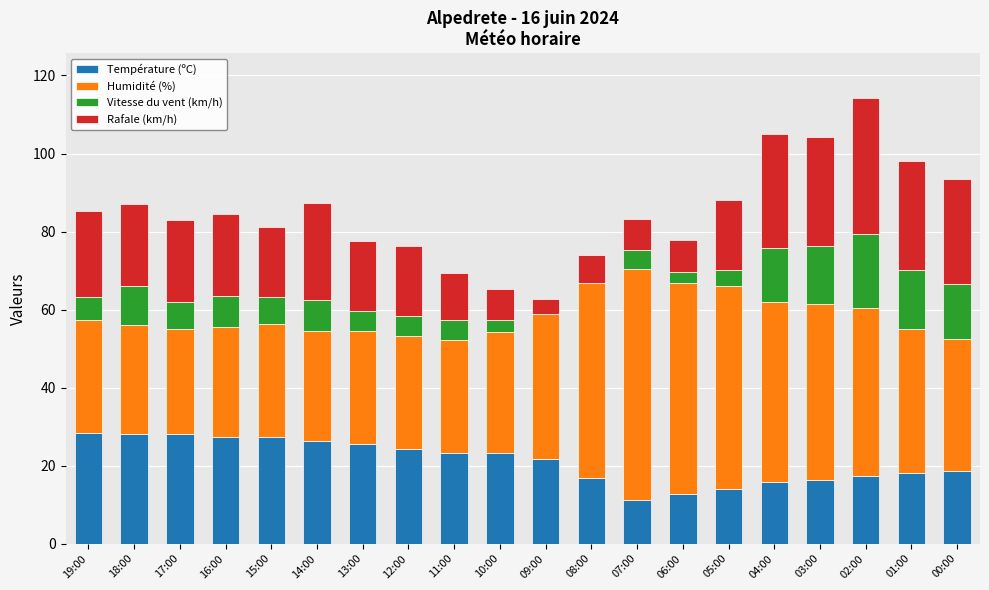

What is the maximum value for Température (ºC)?

28.3